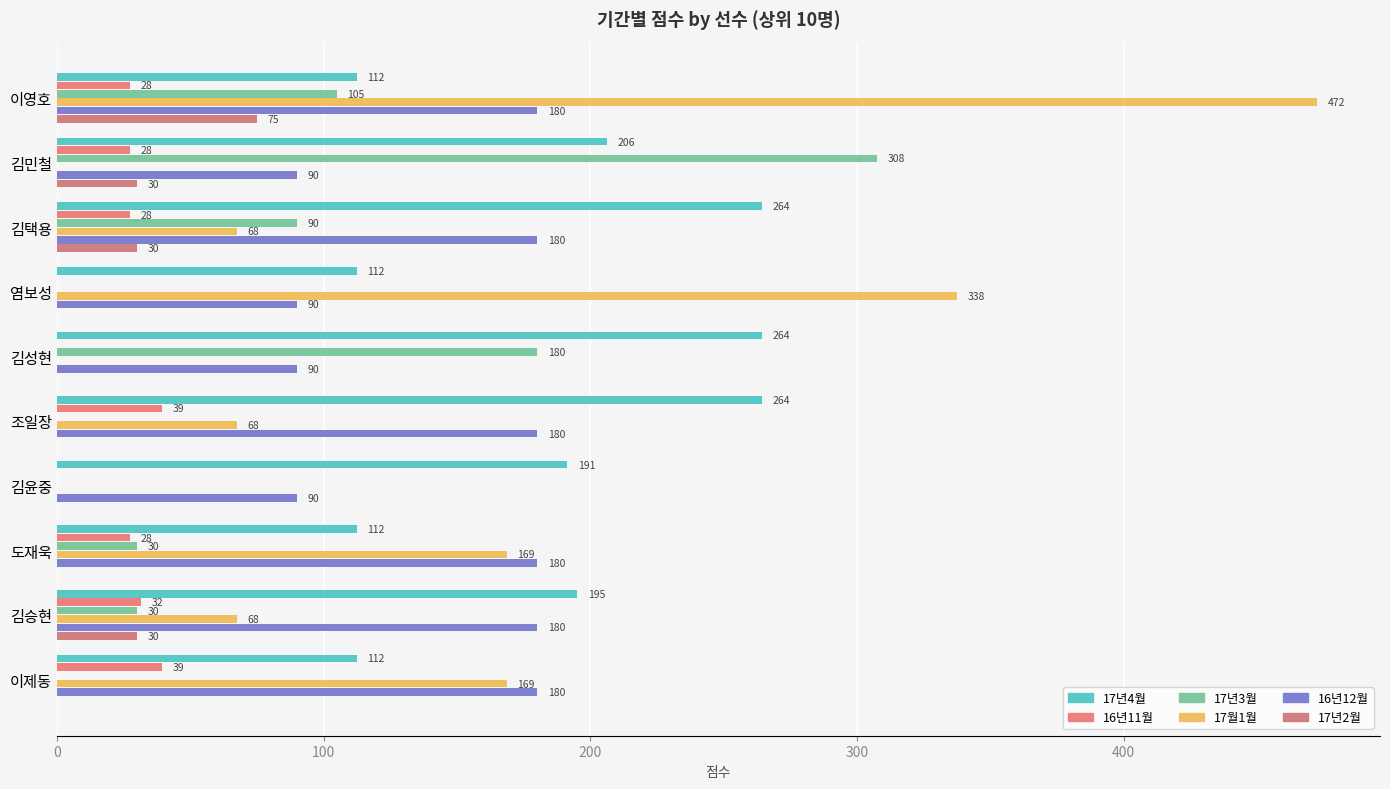

What position from the left is 김택용?

3